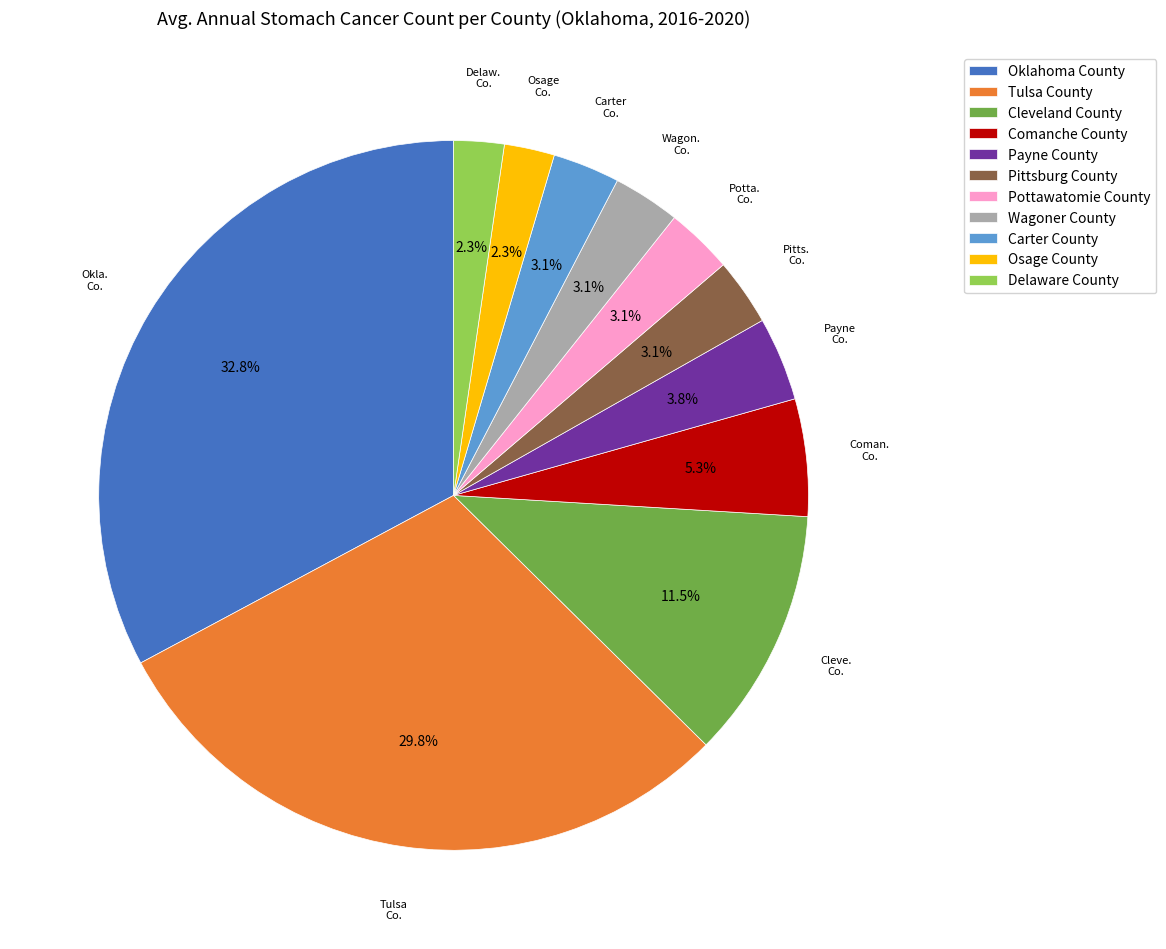

What is the largest slice in the pie chart?

Oklahoma County